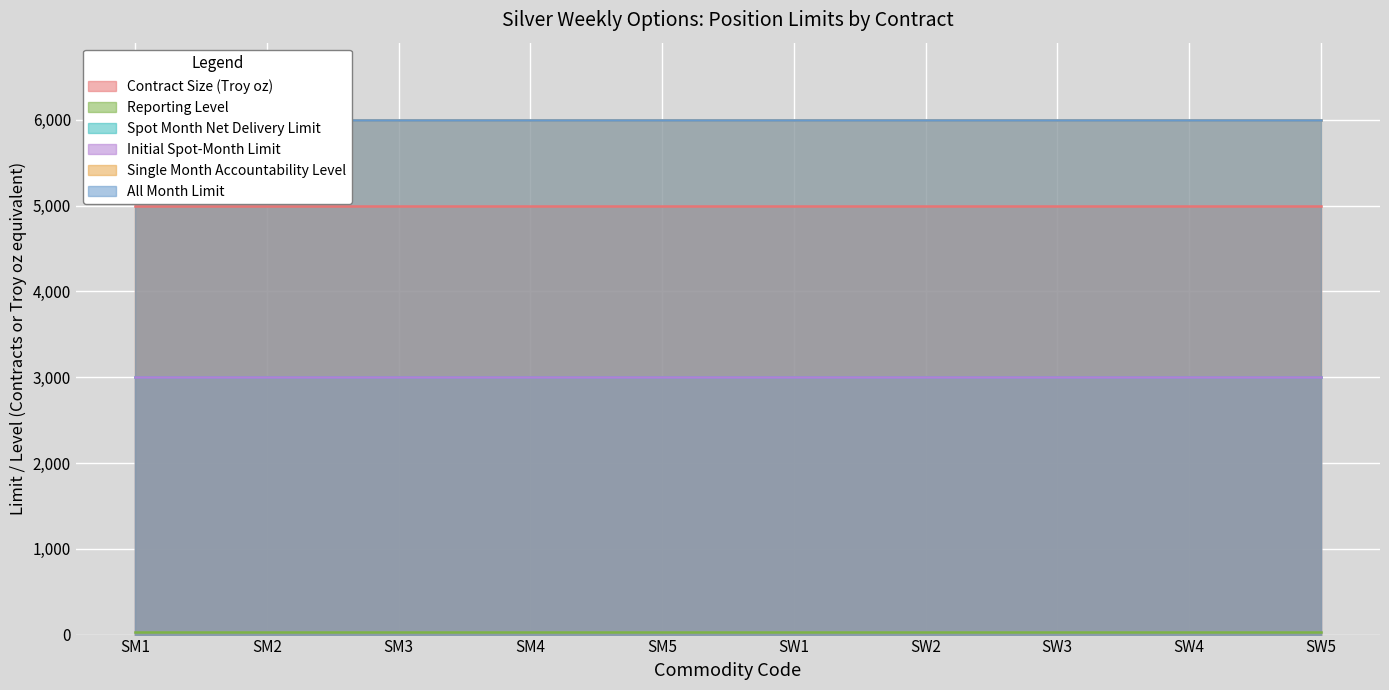

True or false: Contract Size (Troy oz) has a value of 8576 at SM2.

False